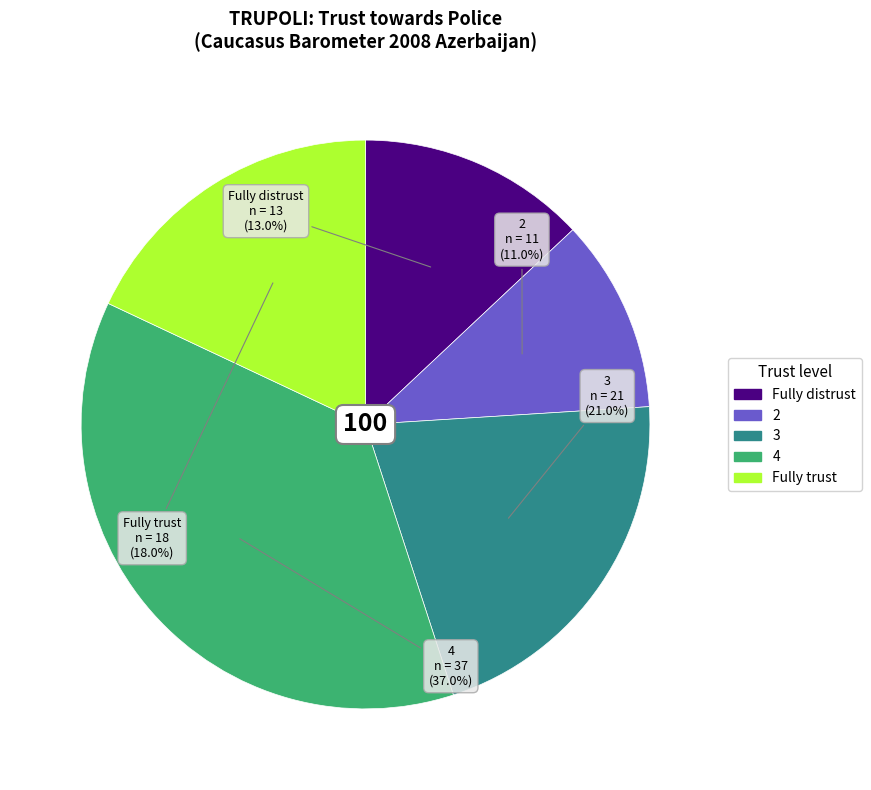

Do Fully distrust and 2 together represent more than half of the pie?

No